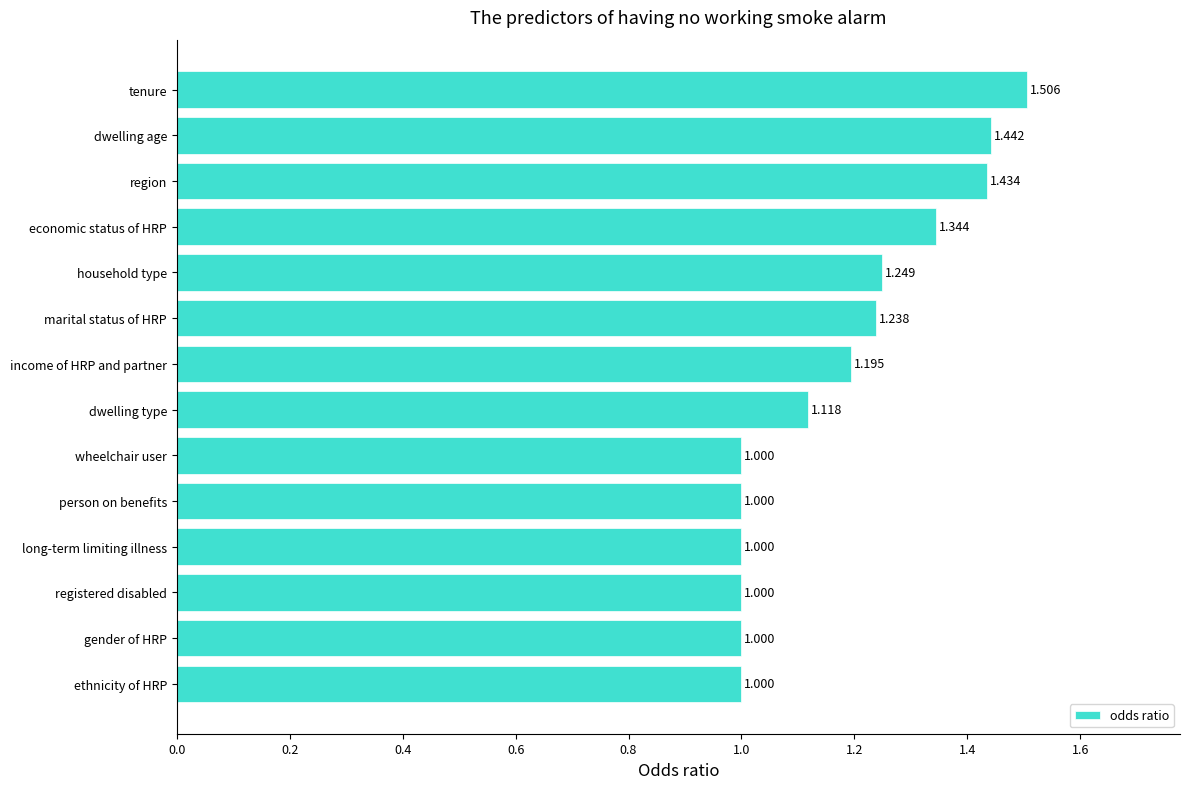

Which has a higher value, tenure or long-term limiting illness?

tenure